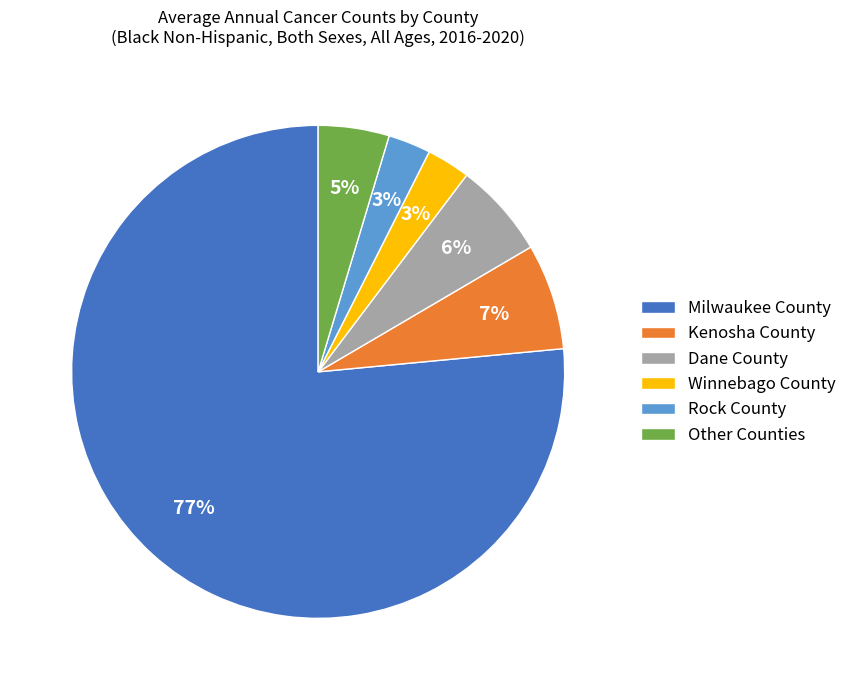

Do Rock County and Milwaukee County together represent more than half of the pie?

Yes